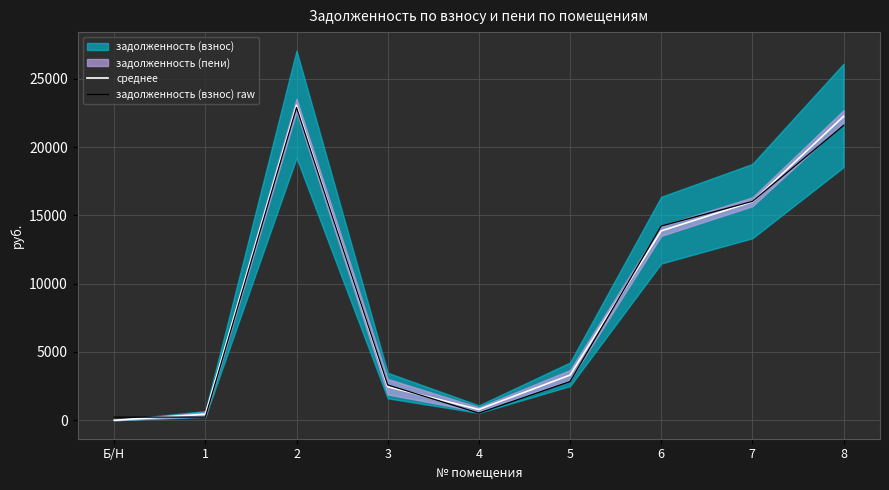

What is the maximum value for среднее?

23063.6